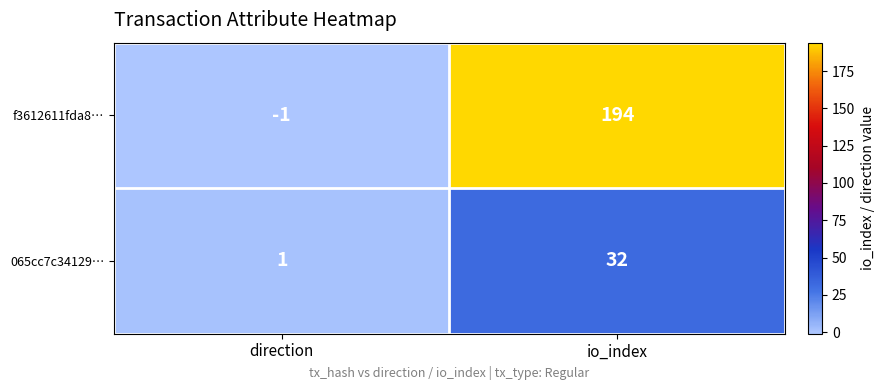

What is the minimum value shown in the chart?

-1